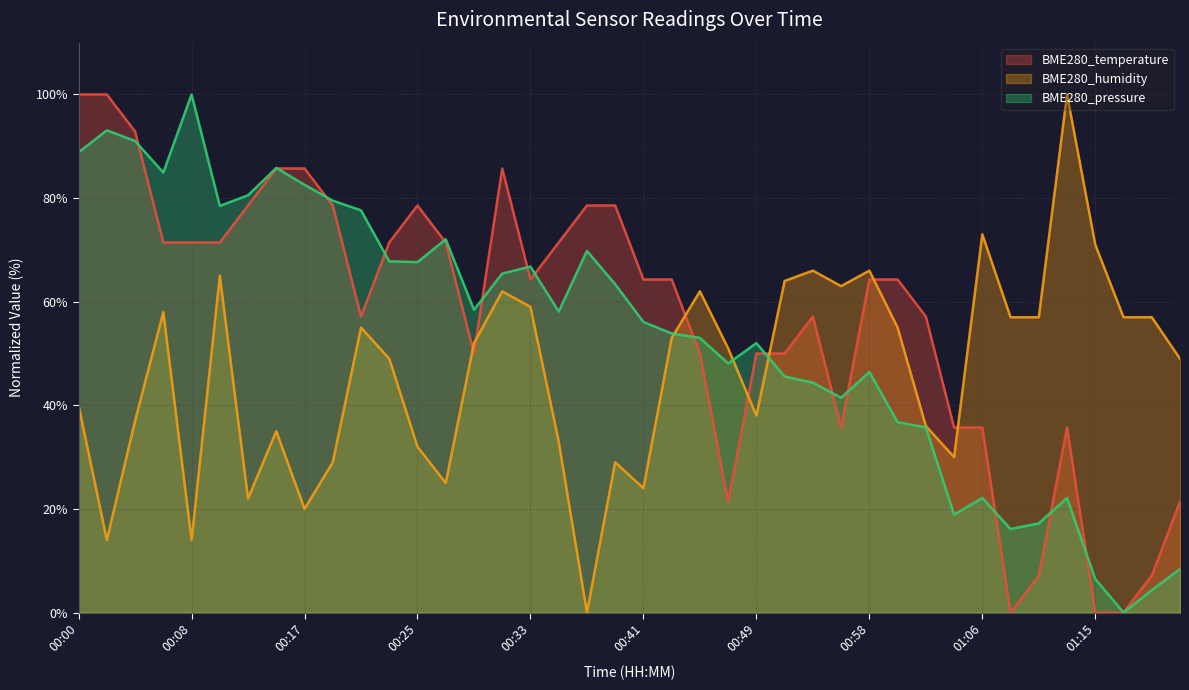

Is the value of BME280_temperature at 00:17 greater than the value of BME280_pressure at 00:25?

Yes